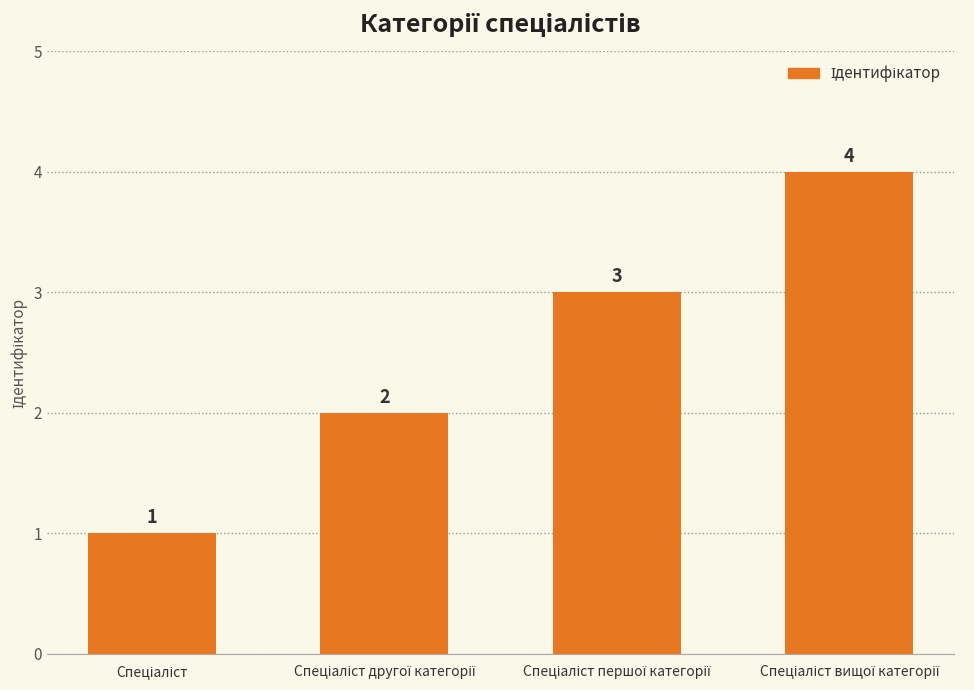

How many values are between 2 and 4?

3